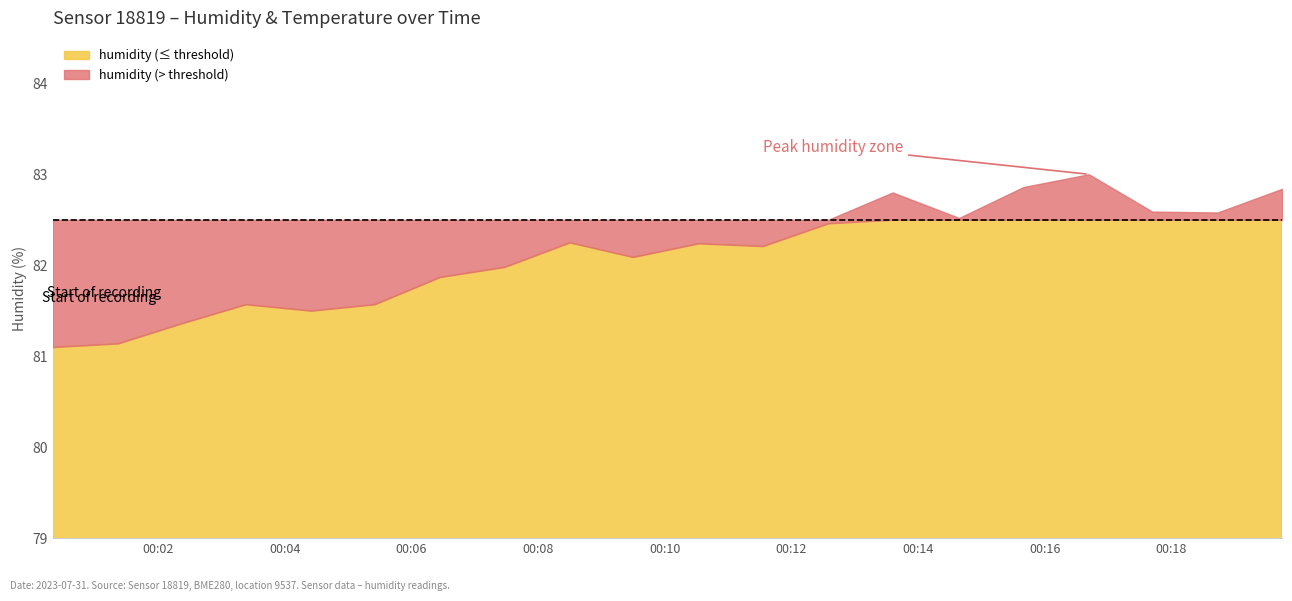

How many series are shown in this chart?

2